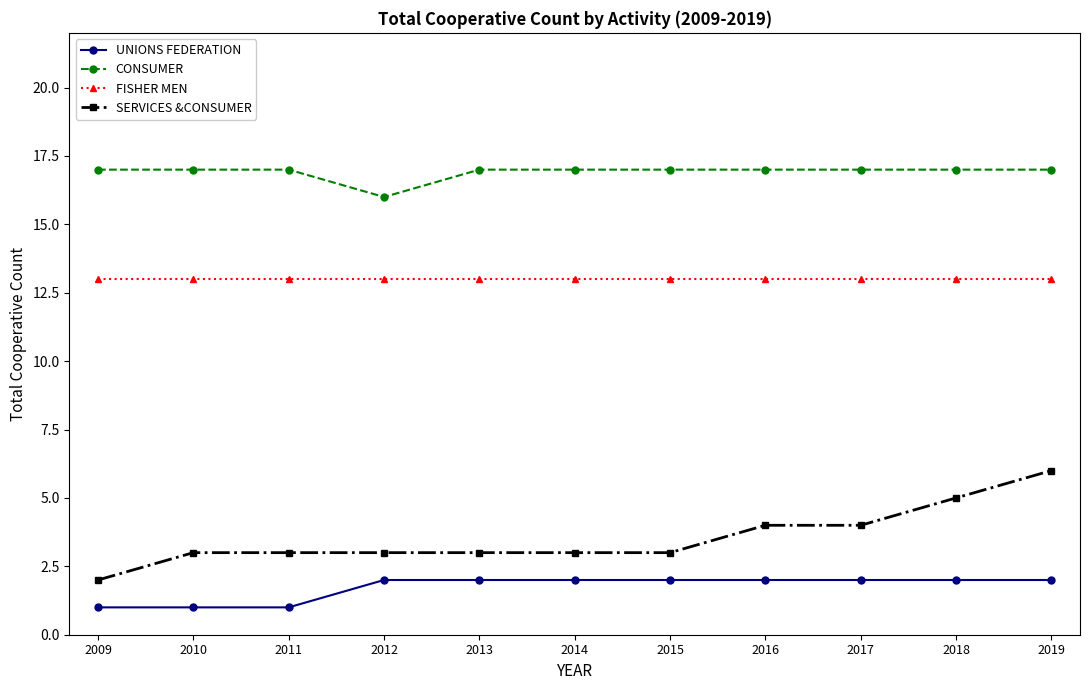

Does the chart display data point markers on the line(s)?

Yes